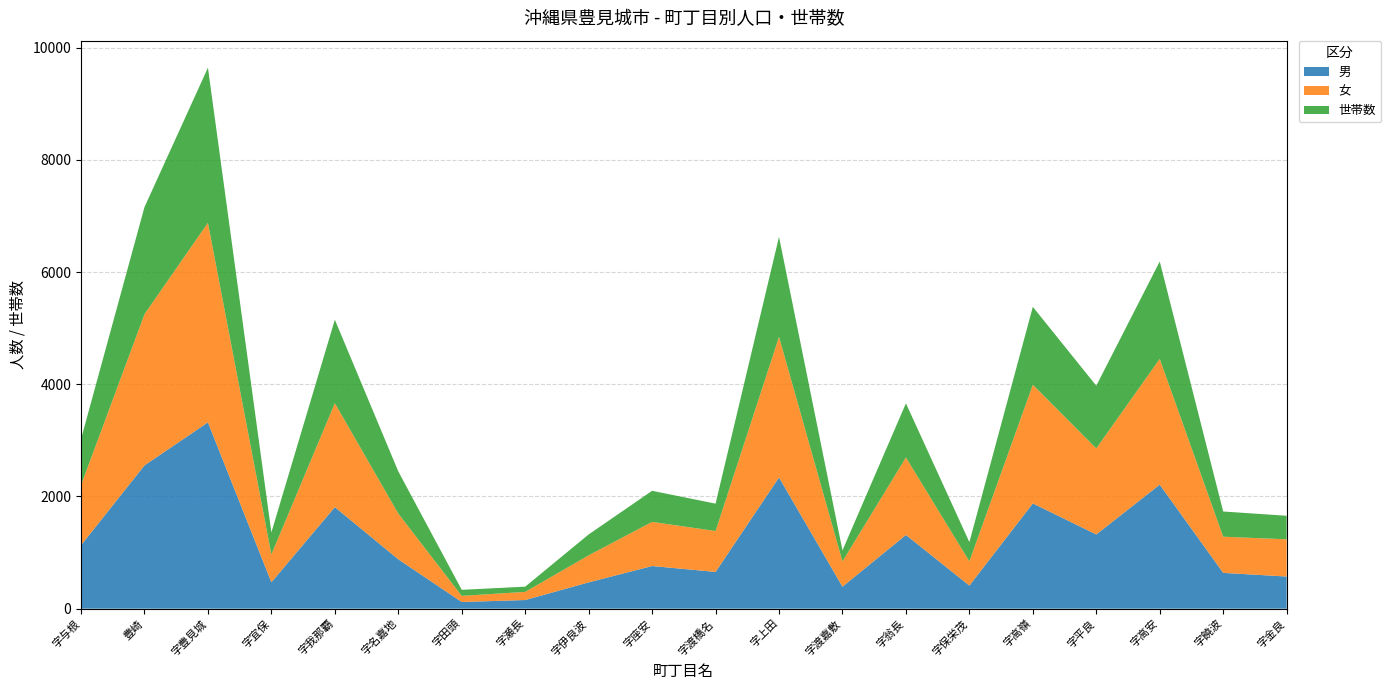

Reading left to right, extract all data points from this chart.

男: 字与根=1131	豊崎=2554	字豊見城=3321	字宜保=471	字我那覇=1810	字名嘉地=880	字田頭=119	字瀬長=154	字伊良波=469	字座安=760	字渡橋名=655	字上田=2339	字渡嘉敷=392	字翁長=1314	字保栄茂=412	字高嶺=1876	字平良=1323	字高安=2211	字饒波=638	字金良=573
女: 字与根=1071	豊崎=2695	字豊見城=3558	字宜保=496	字我那覇=1853	字名嘉地=815	字田頭=109	字瀬長=145	字伊良波=482	字座安=787	字渡橋名=729	字上田=2507	字渡嘉敷=451	字翁長=1381	字保栄茂=432	字高嶺=2115	字平良=1534	字高安=2242	字饒波=645	字金良=663
世帯数: 字与根=821	豊崎=1909	字豊見城=2764	字宜保=392	字我那覇=1488	字名嘉地=752	字田頭=108	字瀬長=93	字伊良波=372	字座安=554	字渡橋名=488	字上田=1782	字渡嘉敷=196	字翁長=965	字保栄茂=342	字高嶺=1389	字平良=1117	字高安=1736	字饒波=449	字金良=420